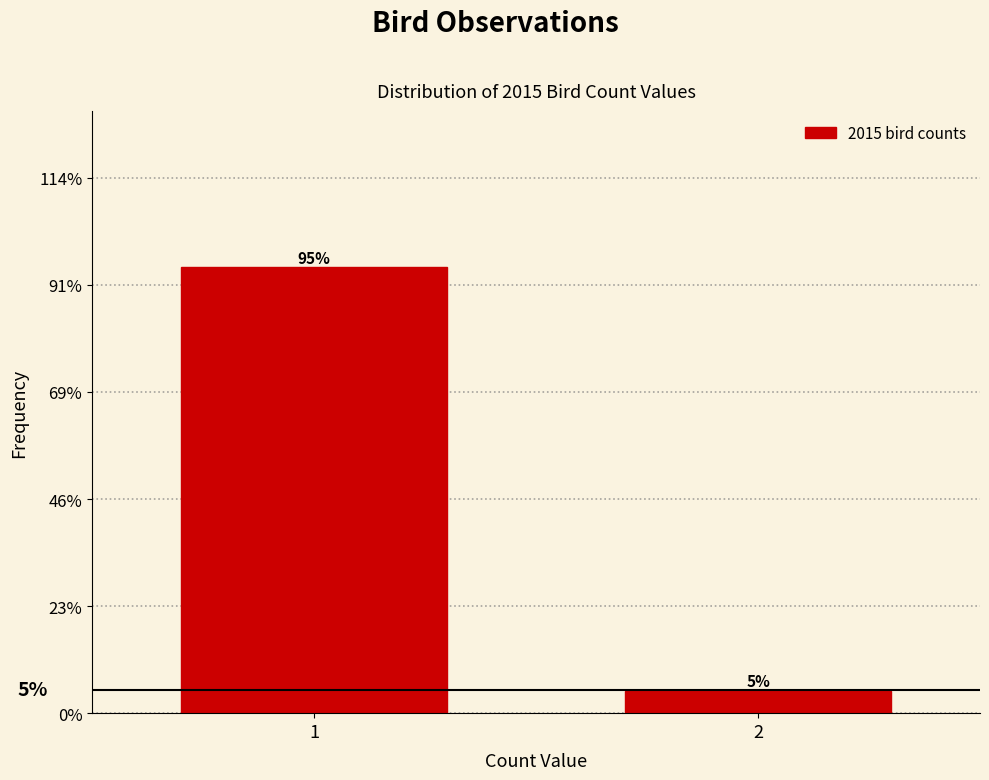

Read the value at 1.

95.2